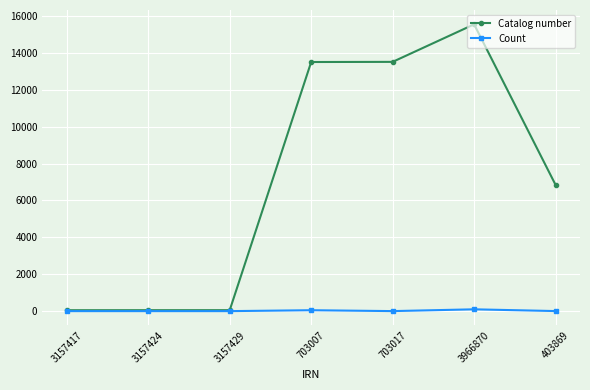

What is the sum of all Catalog number values?

49582